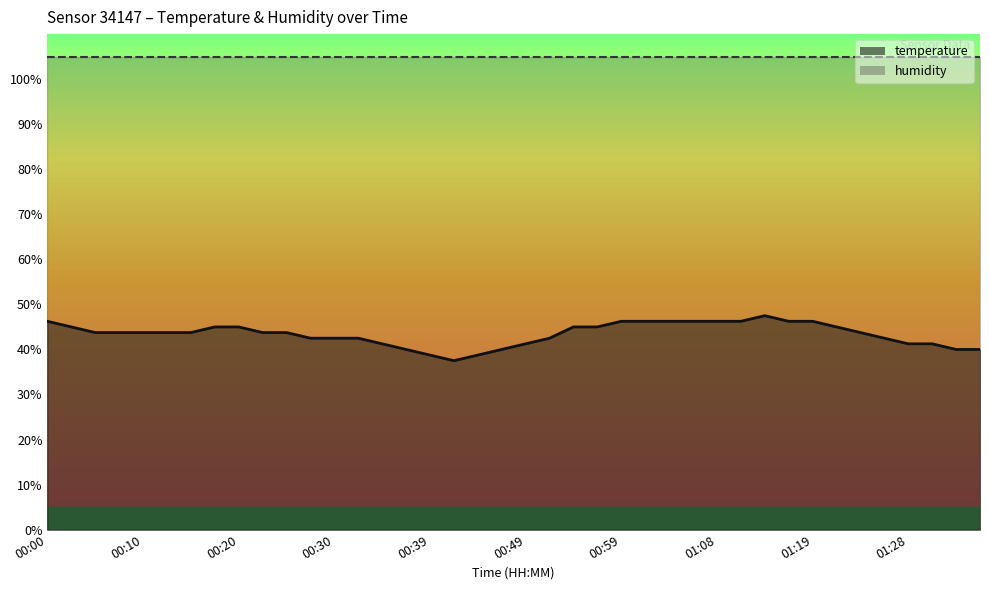

At which category does the chart reach its minimum across all series?

00:42